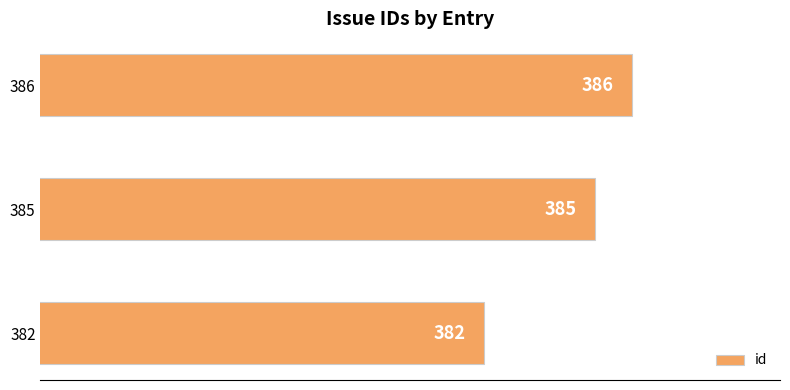

True or false: the data shows 386 at 386.

True